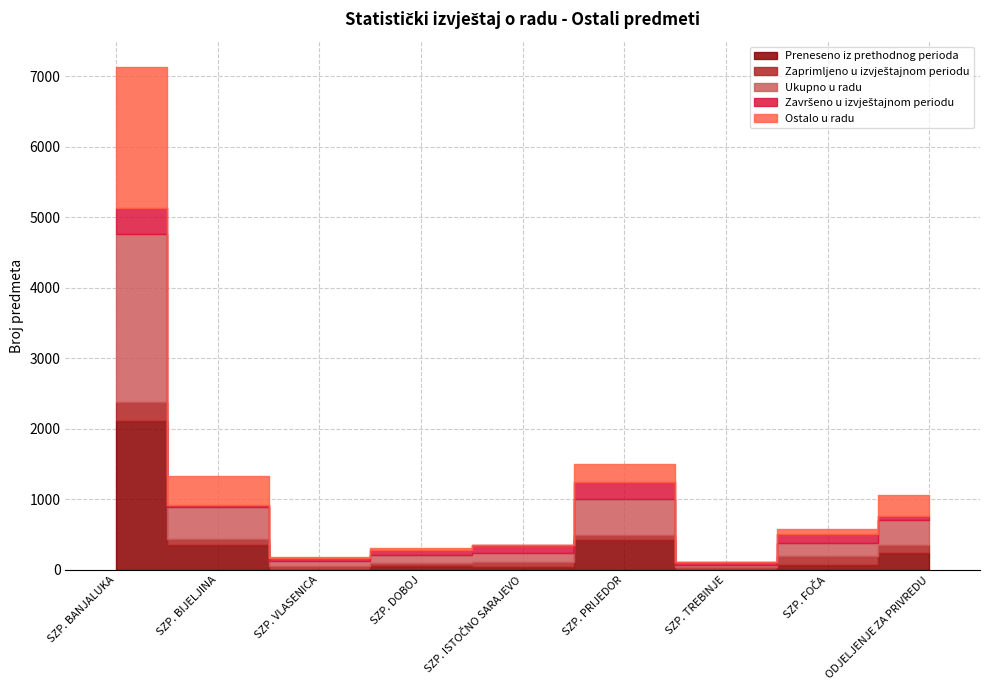

What are all the series names shown in the legend?

Preneseno iz prethodnog perioda, Zaprimljeno u izvještajnom periodu, Ukupno u radu, Završeno u izvještajnom periodu, Ostalo u radu